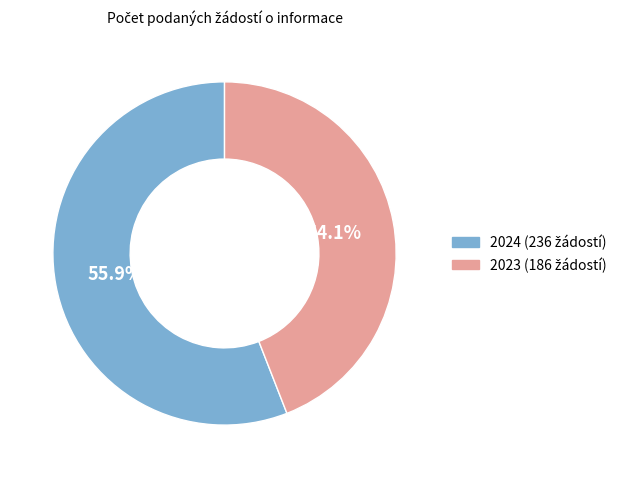

How many slices are in this pie chart?

2